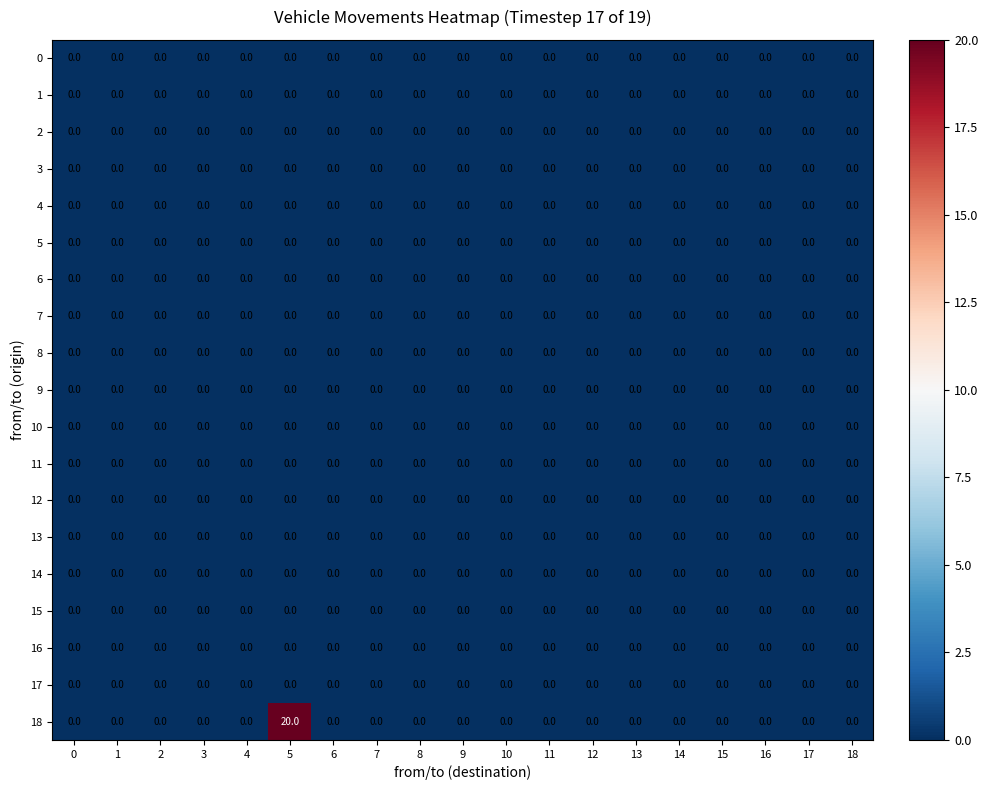

At which category does the chart reach its peak across all series?

5